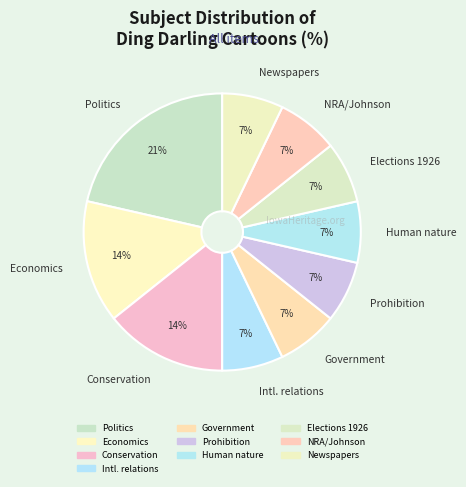

Is the sum of NRA/Johnson and Politics greater than half?

No